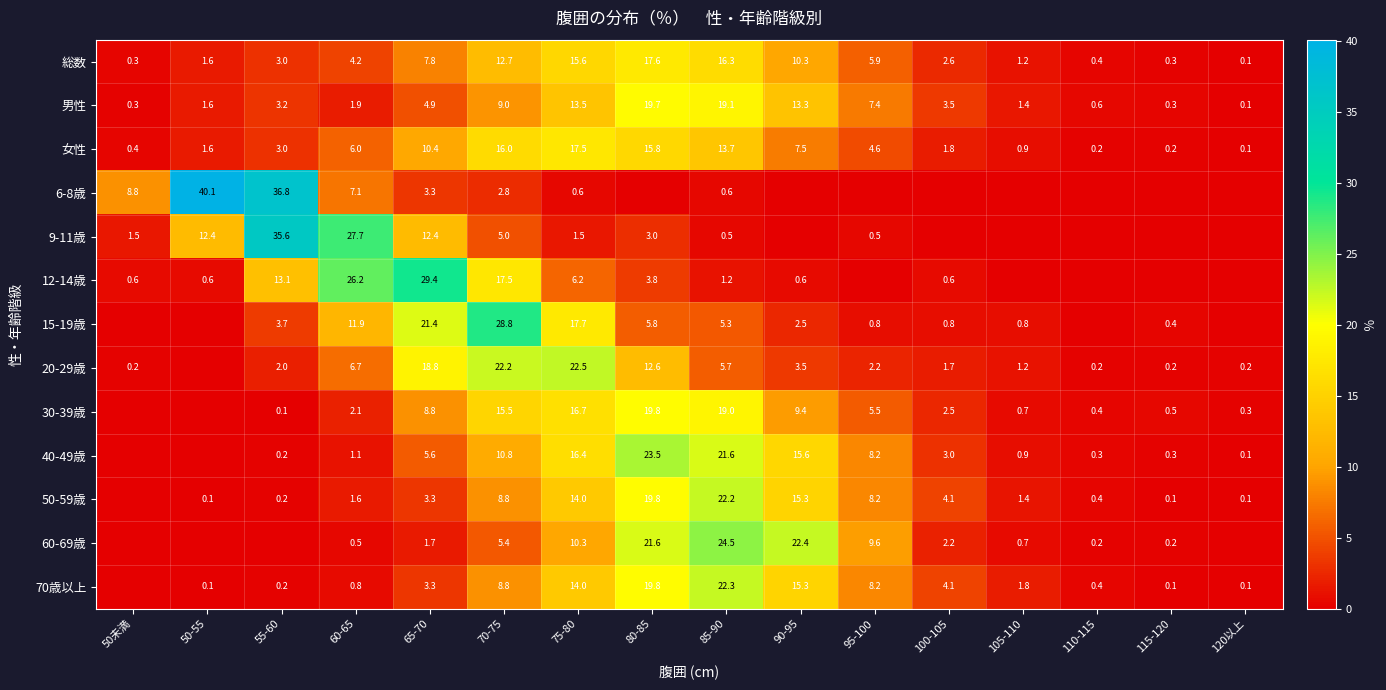

Which label corresponds to the smallest value in the chart?

80-85